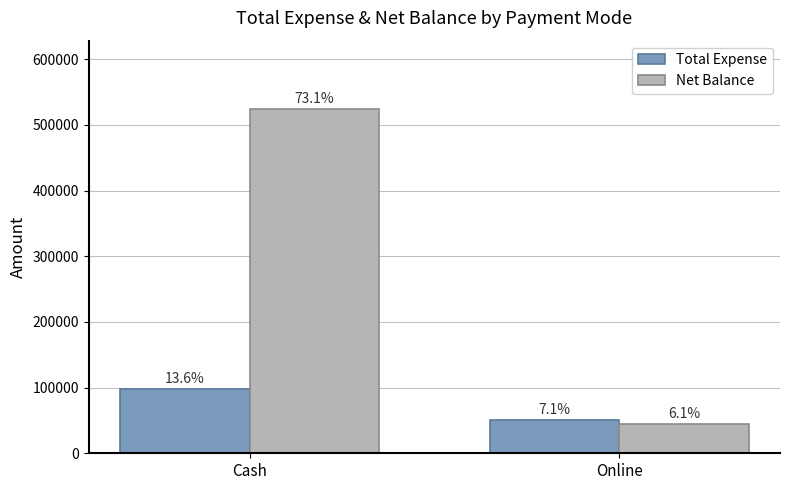

What is the difference between the maximum and minimum values in the Net Balance series?

479682